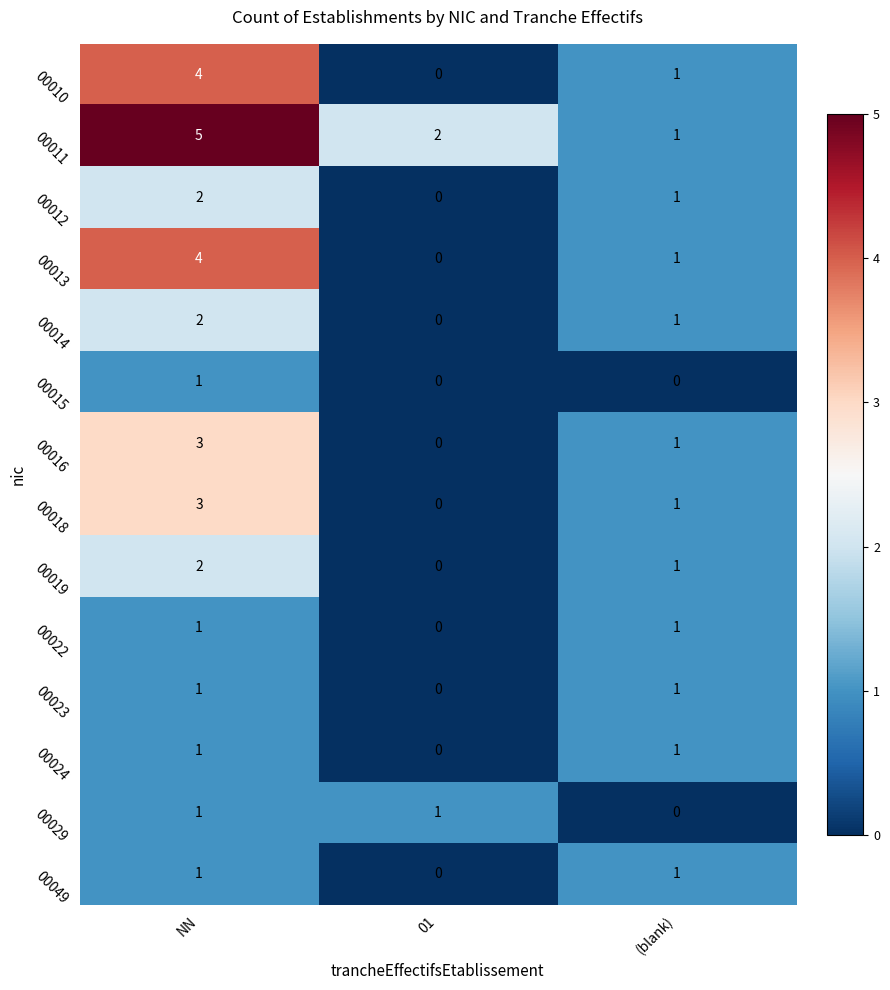

True or false: 00011 has a value of 2 at NN.

False